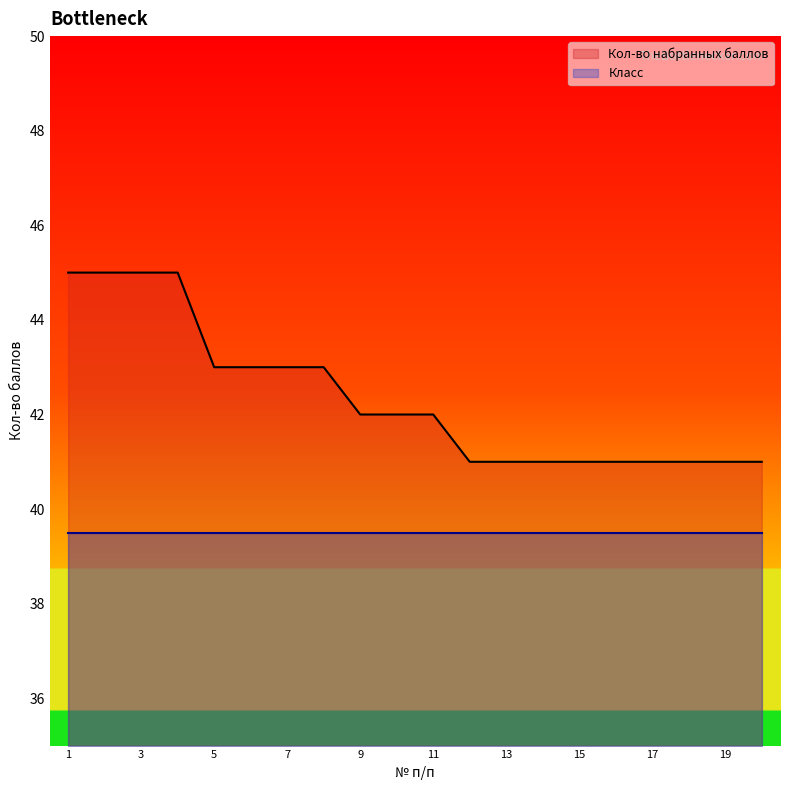

Reading right to left, transcribe all the data shown in this chart.

41	41	41	41	41	41	41	41	41	42	42	42	43	43	43	43	45	45	45	45